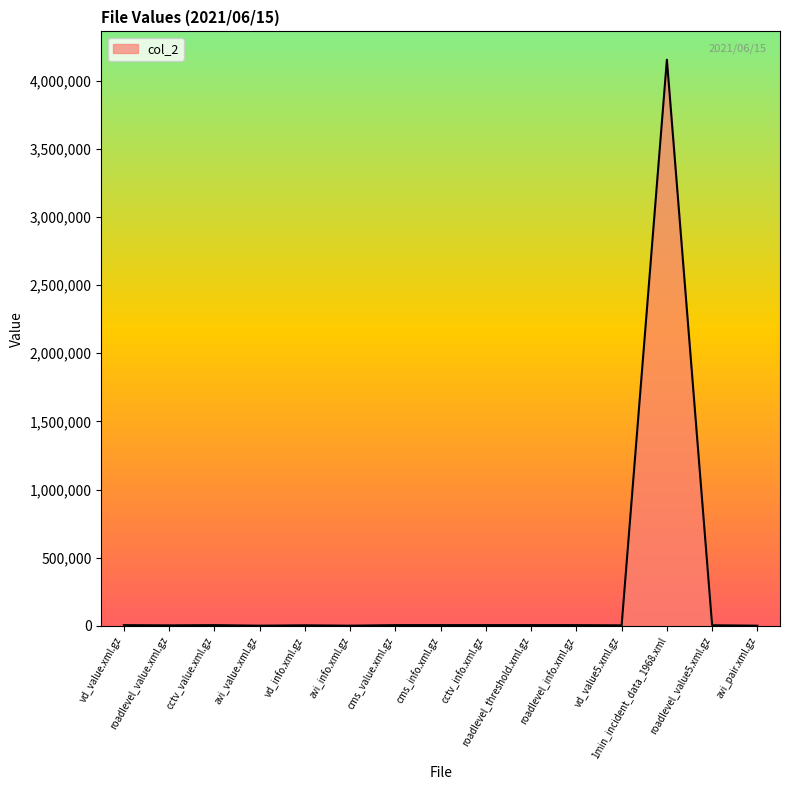

What is the change in value from avi_value.xml.gz to 1min_incident_data_1968.xml?

+4151277